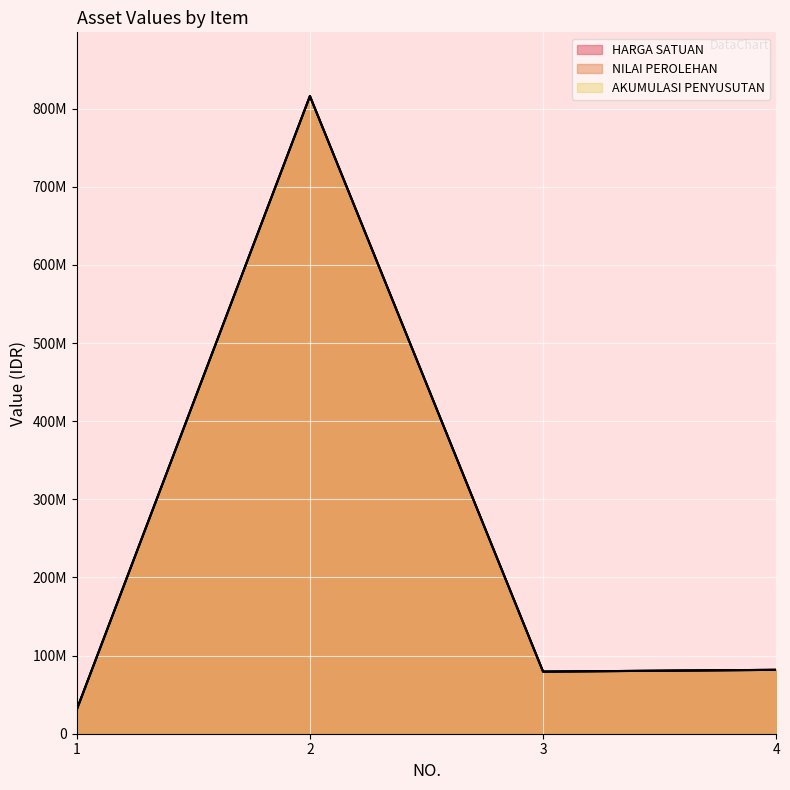

What is the difference between the second highest and minimum values in the AKUMULASI PENYUSUTAN series?

50760000